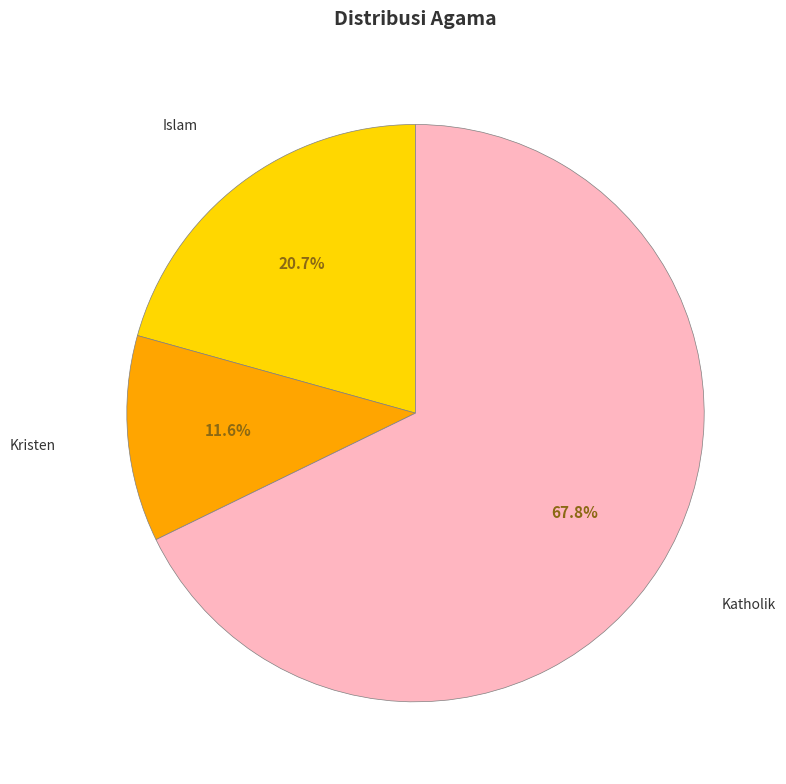

Between Islam and Katholik, which is larger?

Katholik